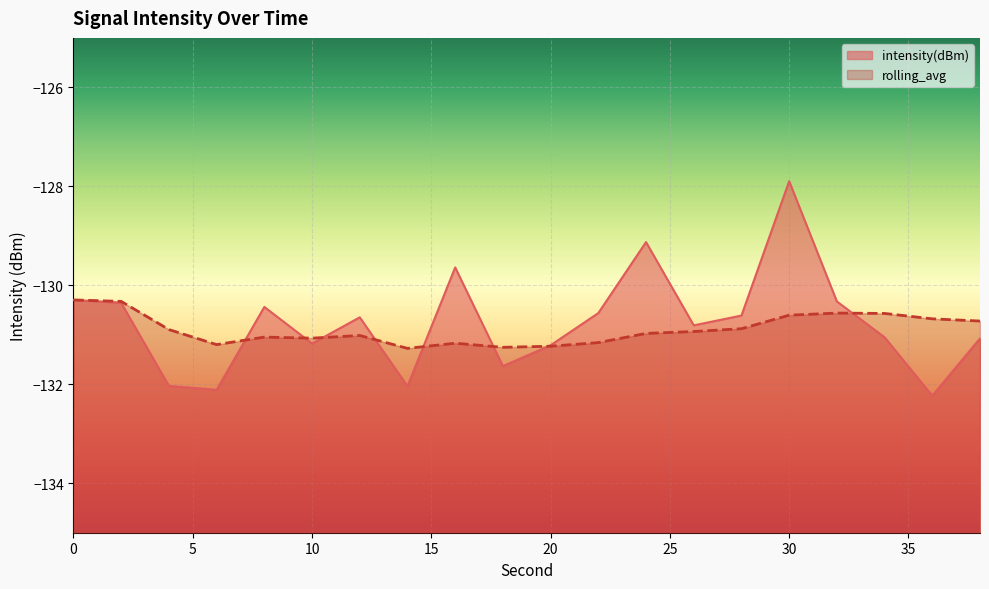

How many interior local peaks does the intensity(dBm) series have?

5